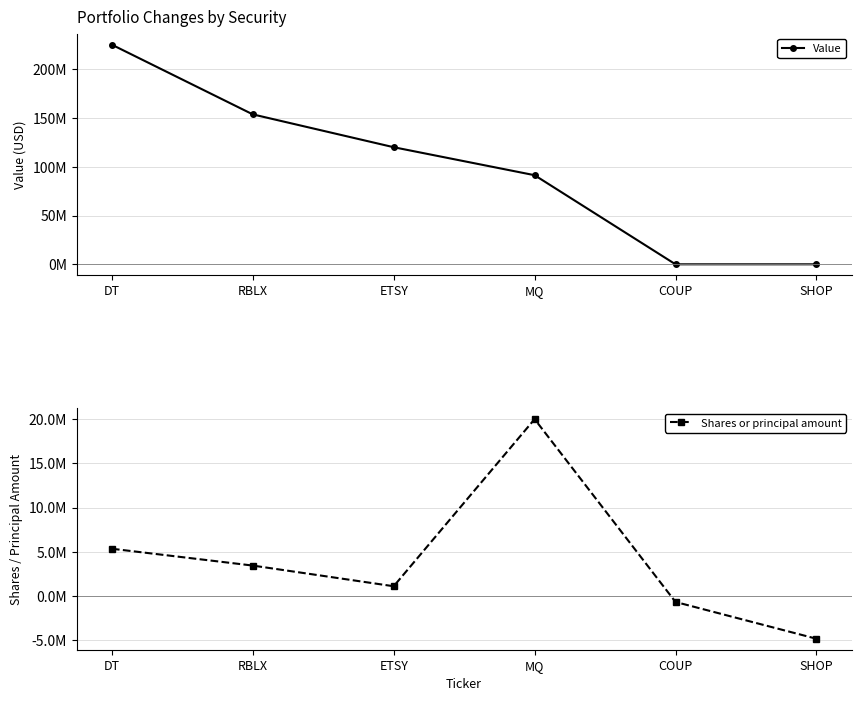

How many values in Value are above zero?

4